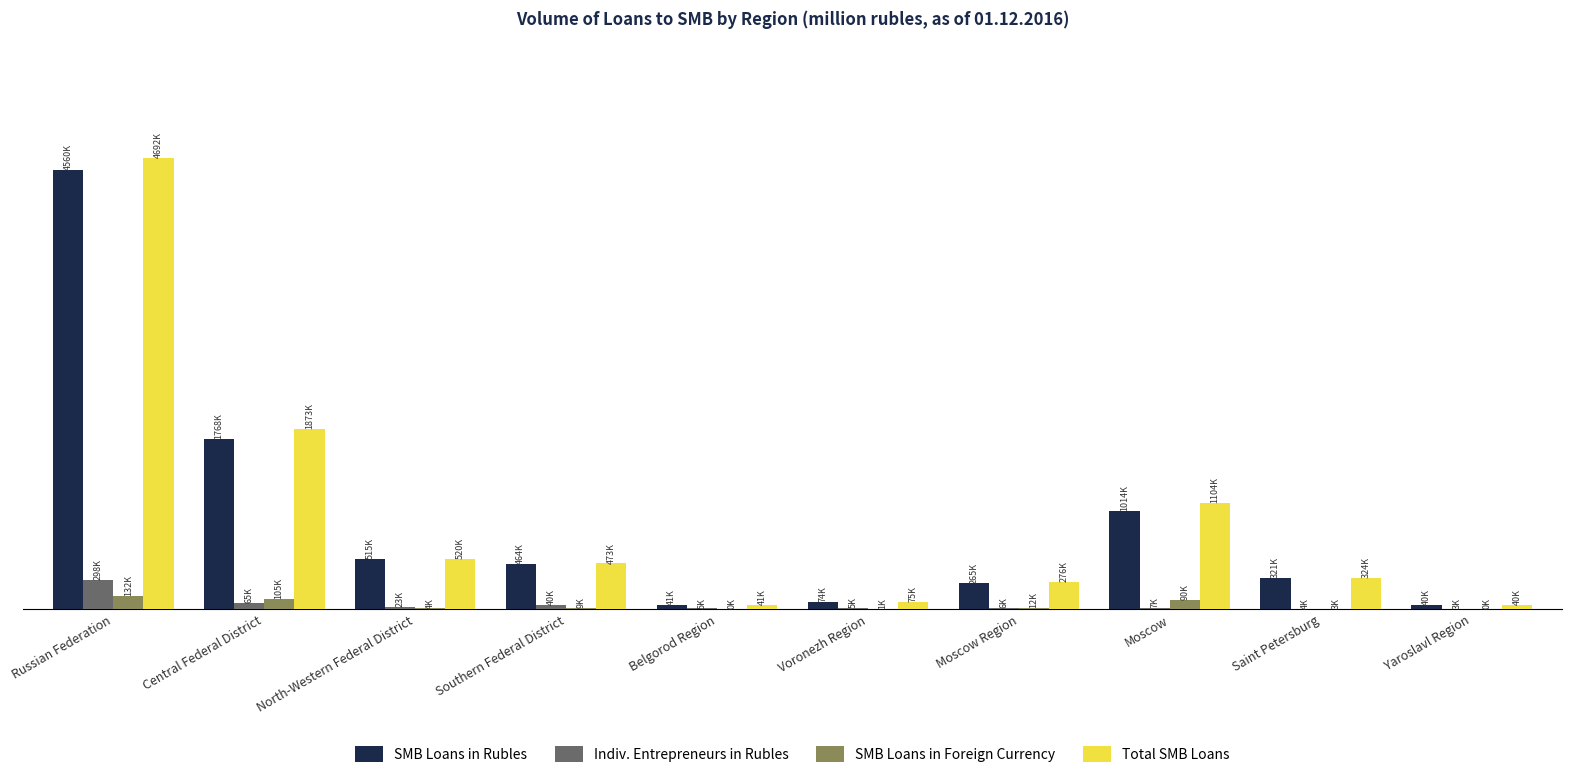

What are all the series names shown in the legend?

SMB Loans in Rubles, Indiv. Entrepreneurs in Rubles, SMB Loans in Foreign Currency, Total SMB Loans